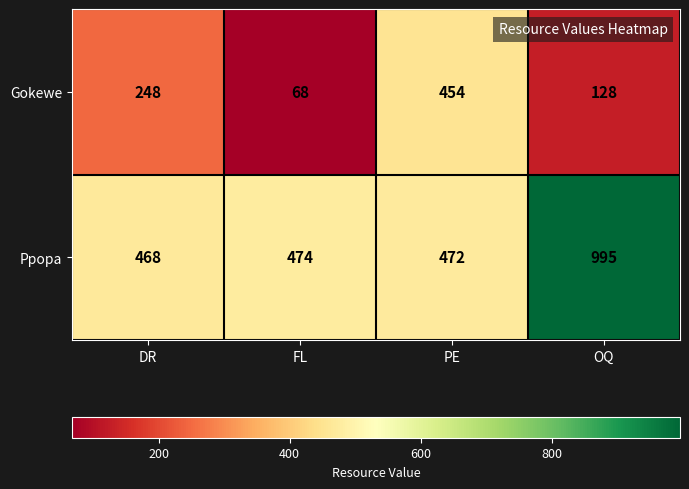

What value does the Ppopa series have at FL?

474